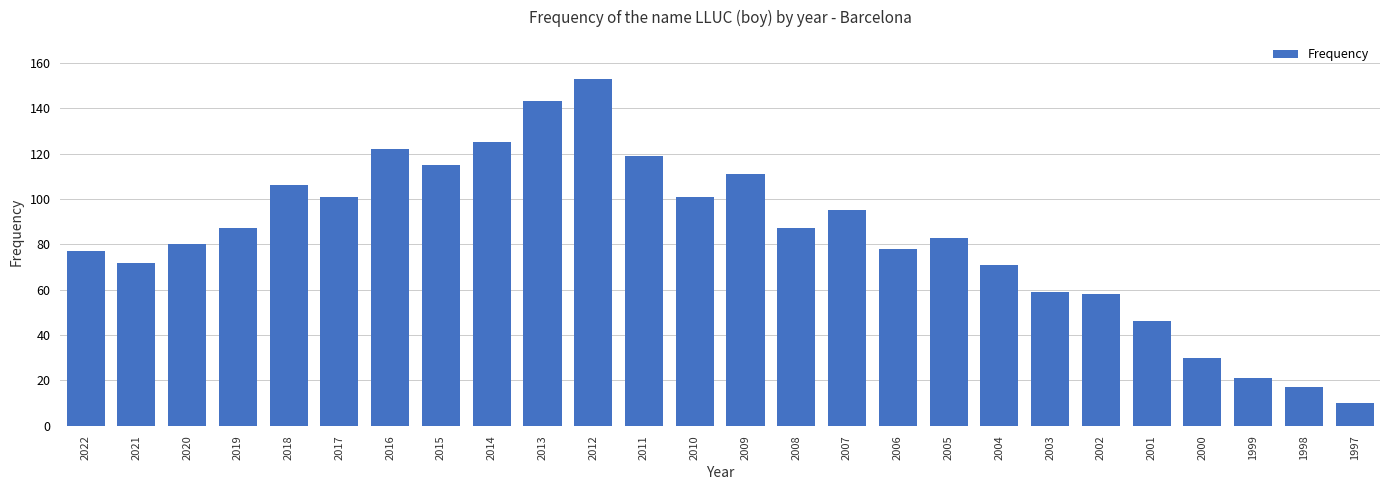

Is it true that the value at 2013 is 143?

True